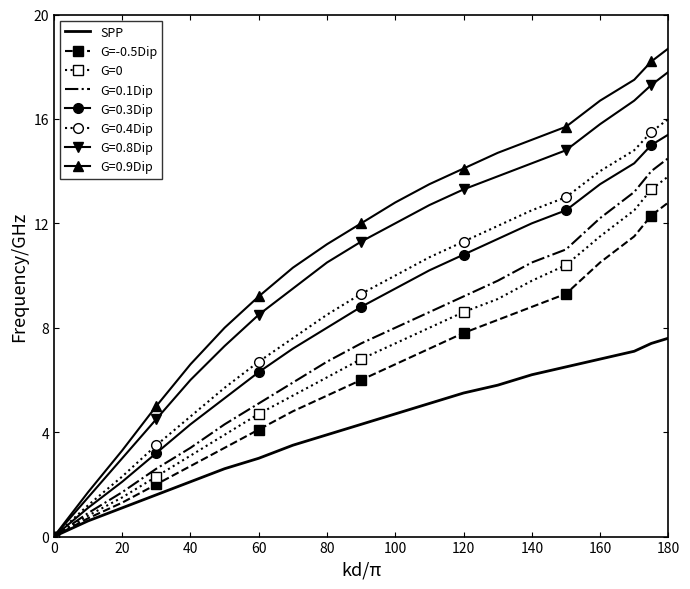

Which series has the widest spread of values?

G=0.9Dip